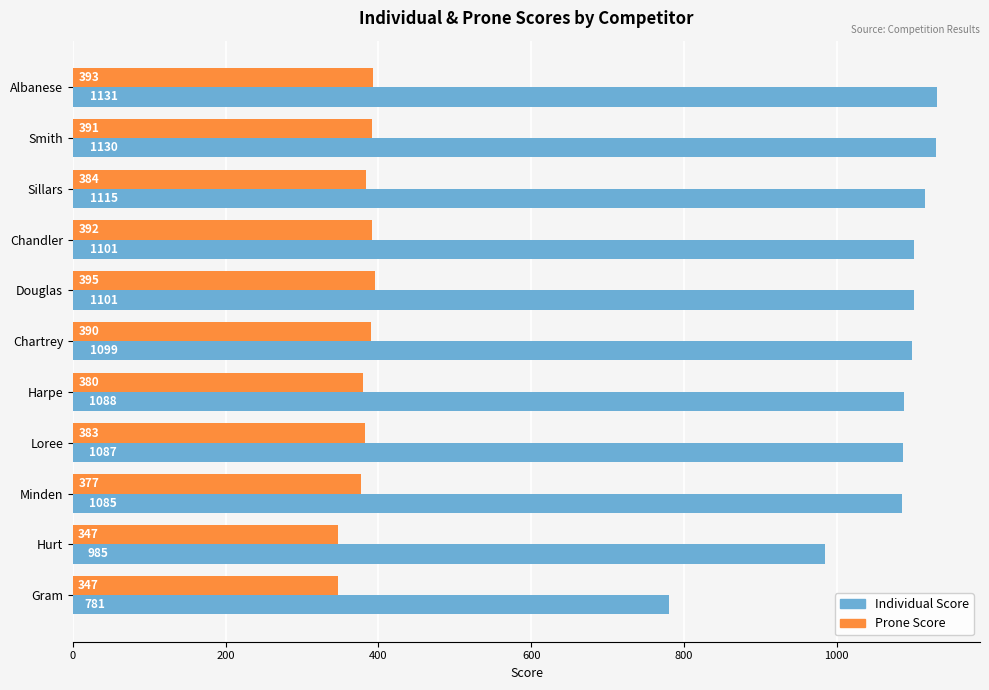

What is the smallest value displayed?

347